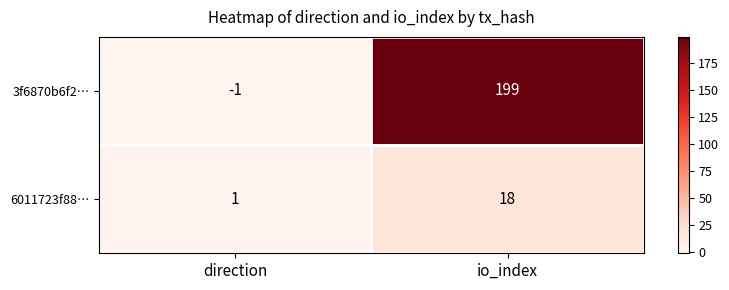

Count the number of categories in the chart.

2